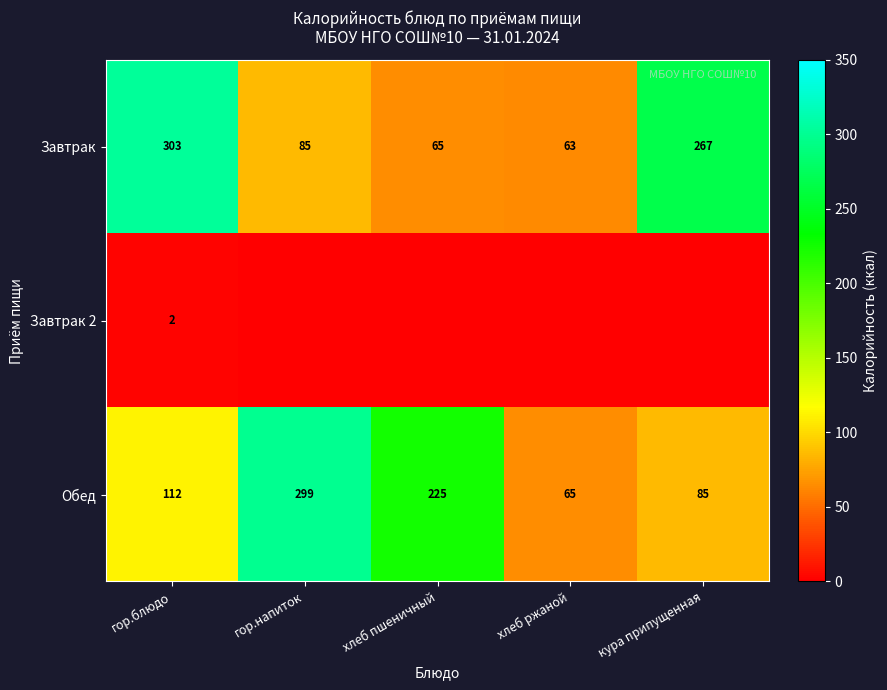

What is the difference between the highest and lowest values at гор.блюдо?

301